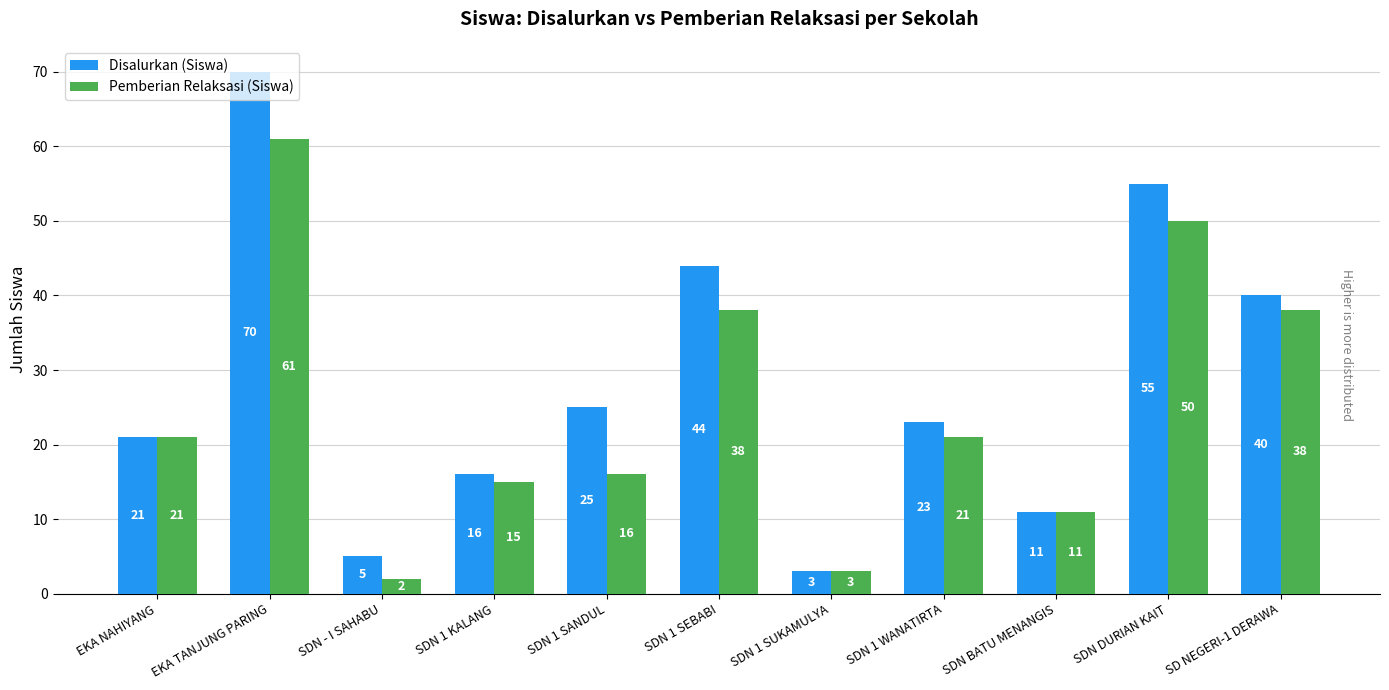

True or false: Disalurkan (Siswa) has a value of 11 at SDN BATU MENANGIS.

True